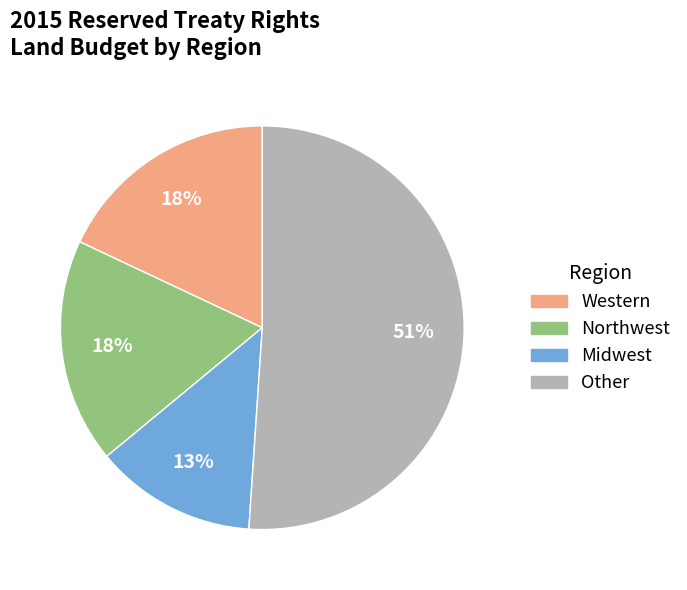

To the nearest percent, what is the average slice percentage?

25%